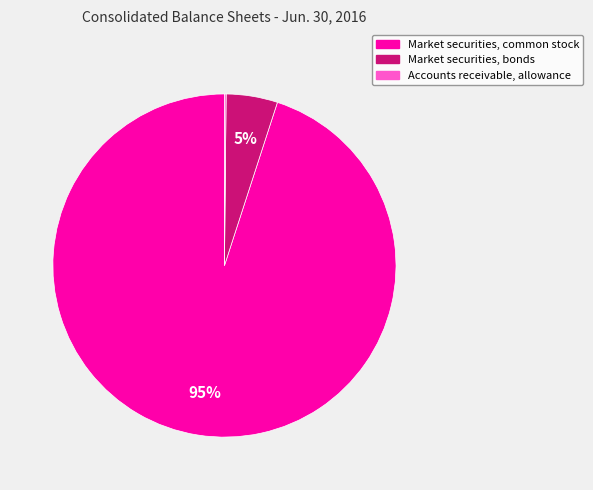

To the nearest percent, what is the difference between the largest and smallest slice percentages?

95%